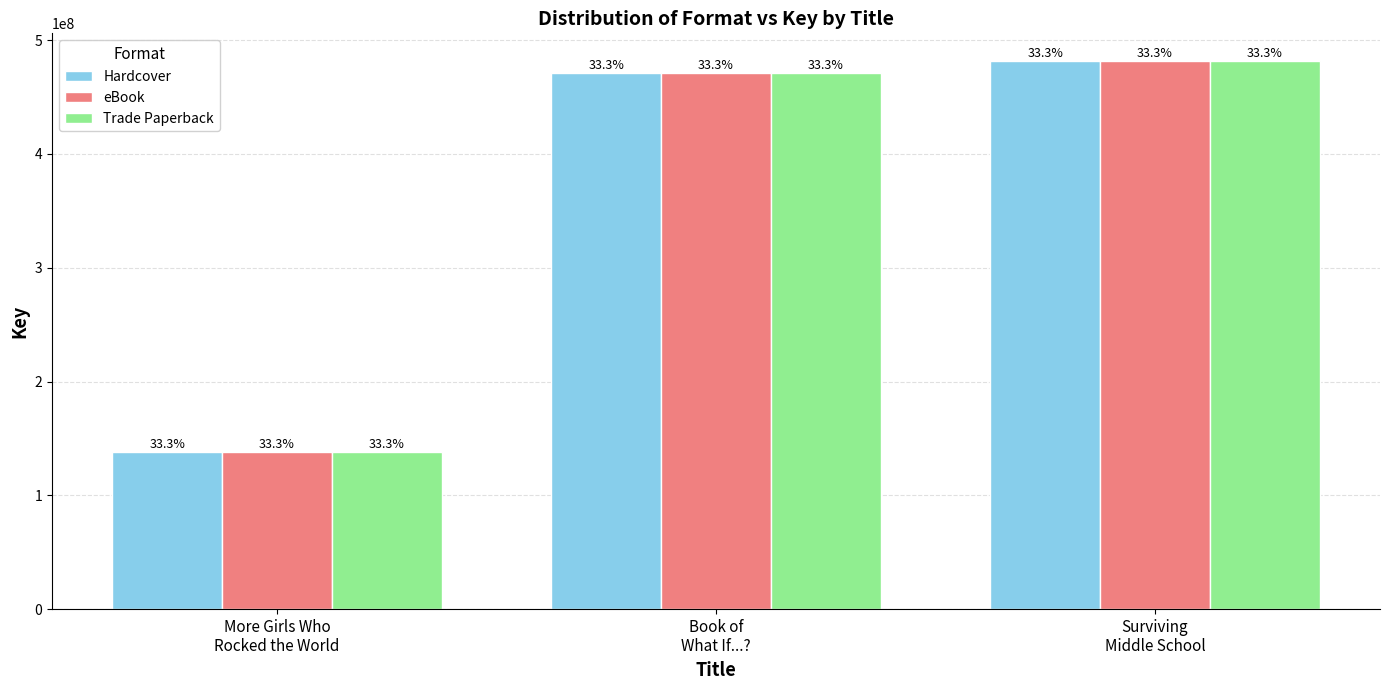

Reading left to right, what are all the values shown in this chart?

Hardcover: 138370787	471505054	481945318
eBook: 138370787	471505054	481945318
Trade Paperback: 138370787	471505054	481945318